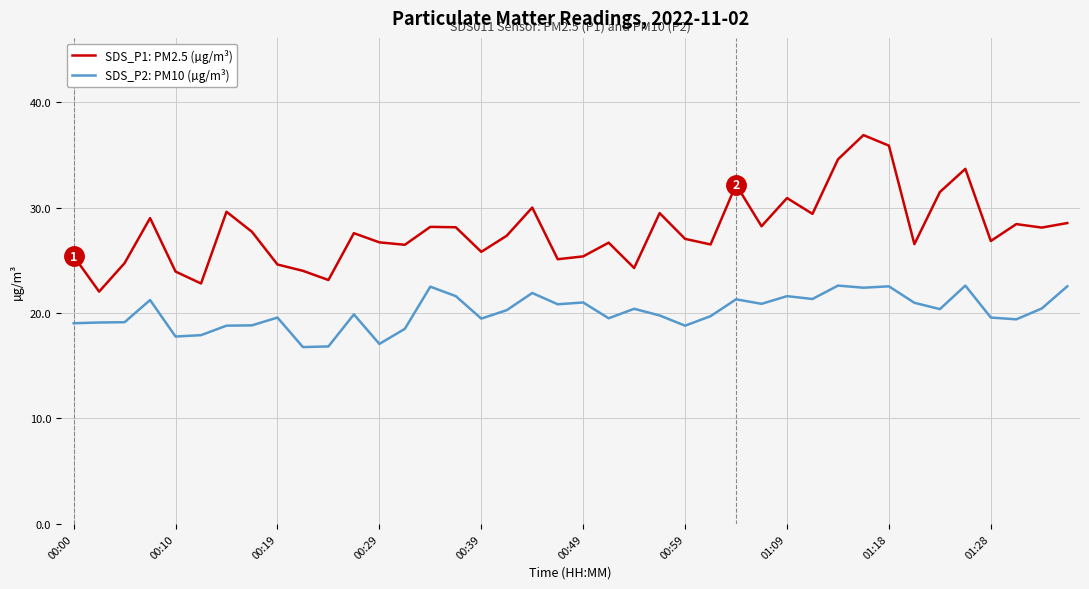

What is the lowest value of the SDS_P1: PM2.5 (µg/m³) series?

22.0